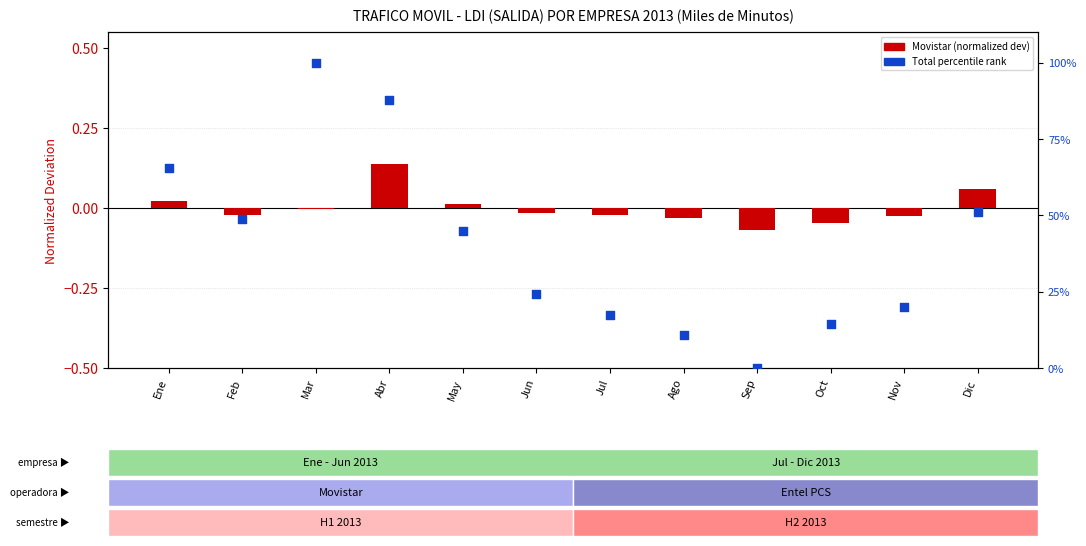

Which series has the largest Y range (max minus min)?

Total (percentile)